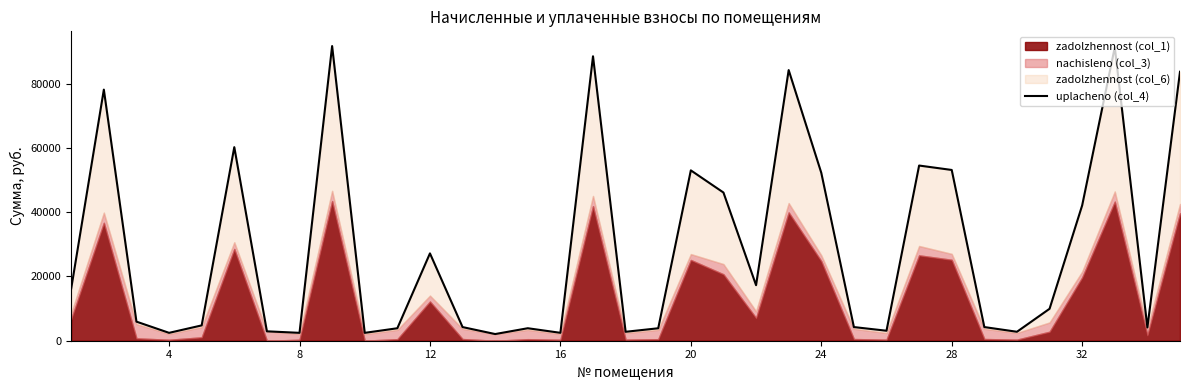

How many points are higher than both their immediate neighbors (excluding endpoints)?

10